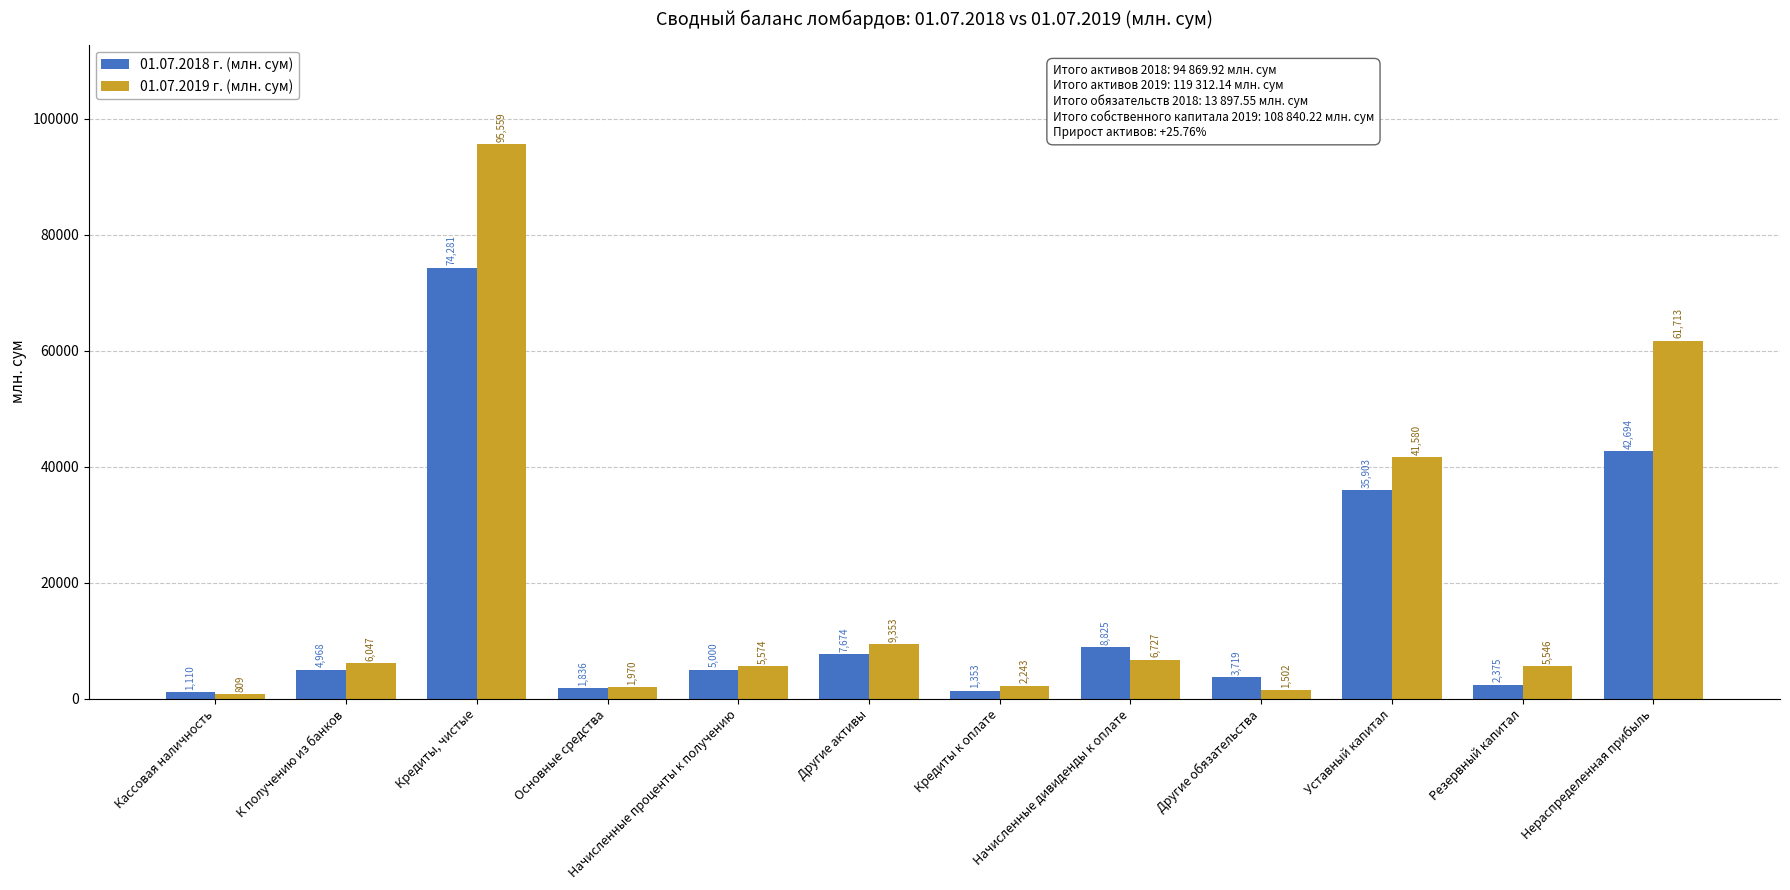

At which category is the sum across all series the highest?

Кредиты, чистые